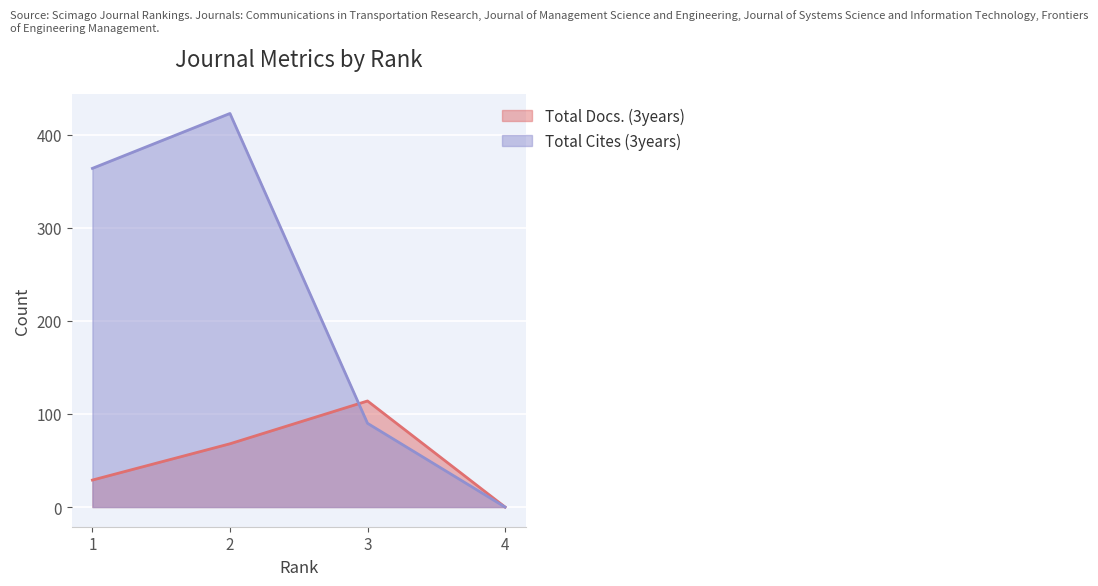

What is the spread (max minus min) of values at 2?

355